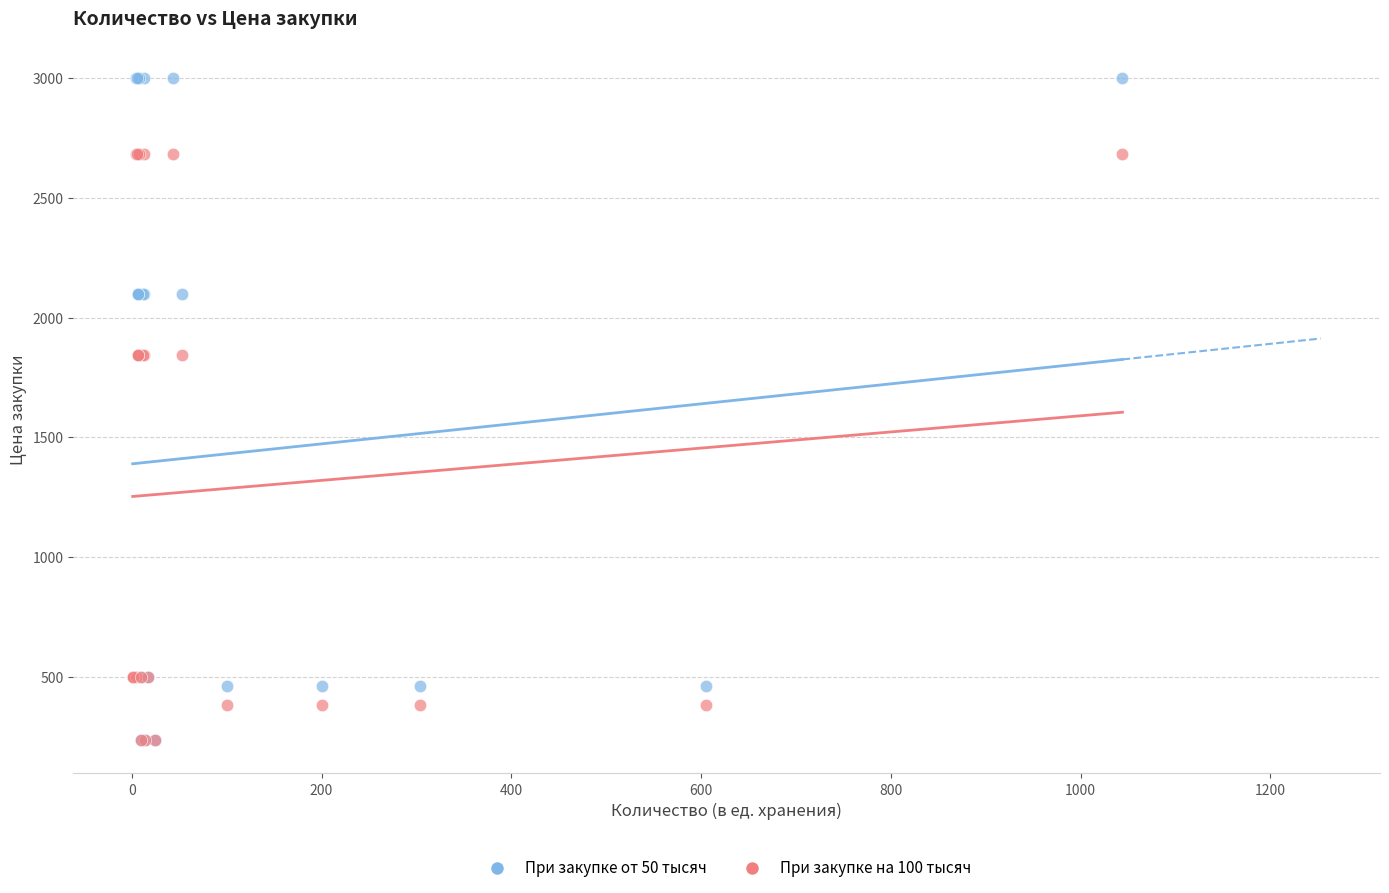

Which series has the widest spread of Y values?

При закупке от 50 тысяч